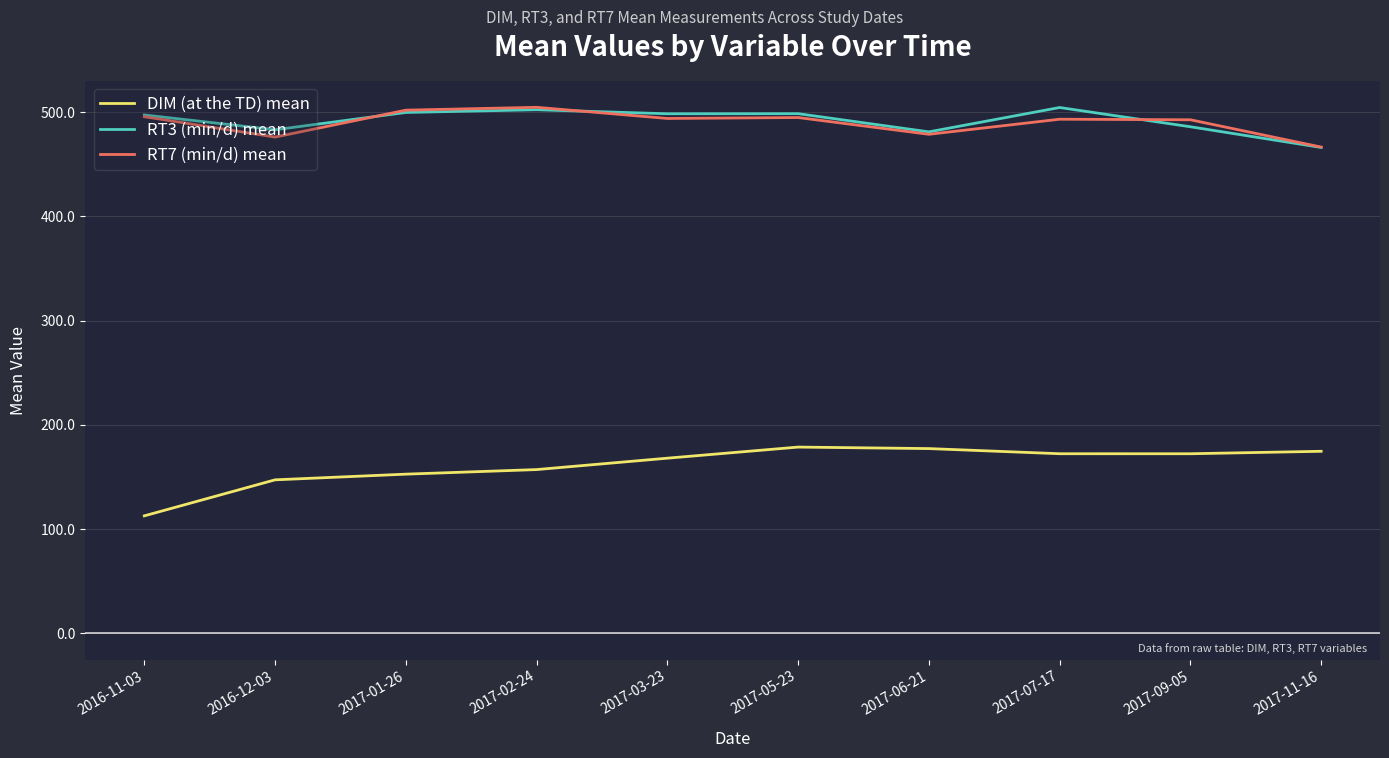

What is the difference between the maximum and second lowest values in the RT7 (min/d) mean series?

28.6